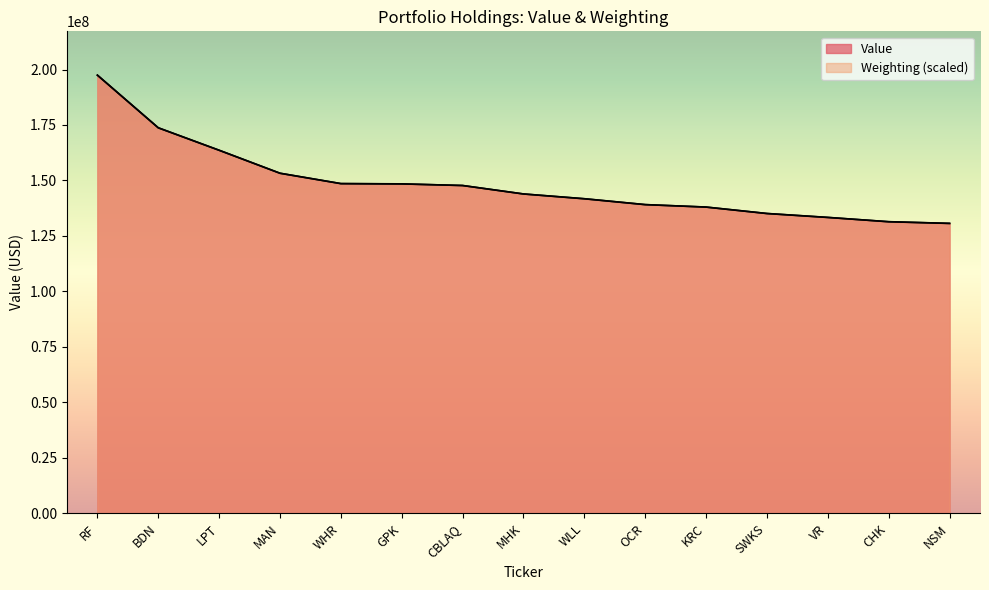

What is the difference between the Weighting values at LPT and WHR?

15023750.0